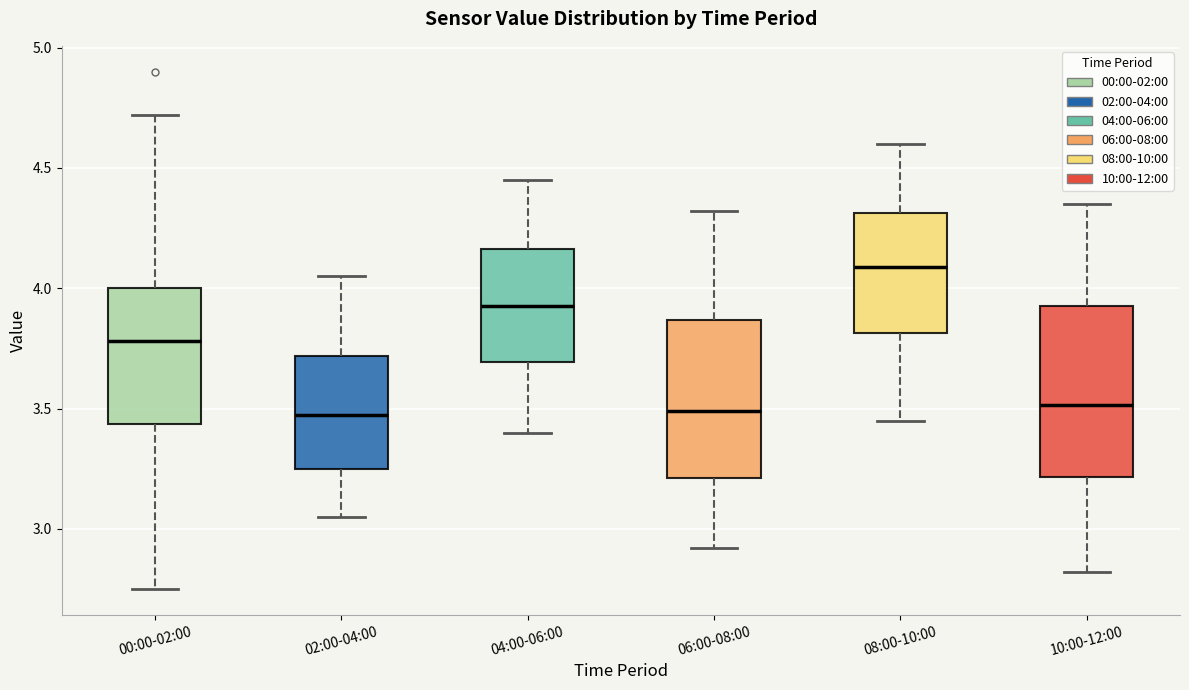

Comparing the boxes themselves (not the whiskers), which one is the tallest?

10:00-12:00